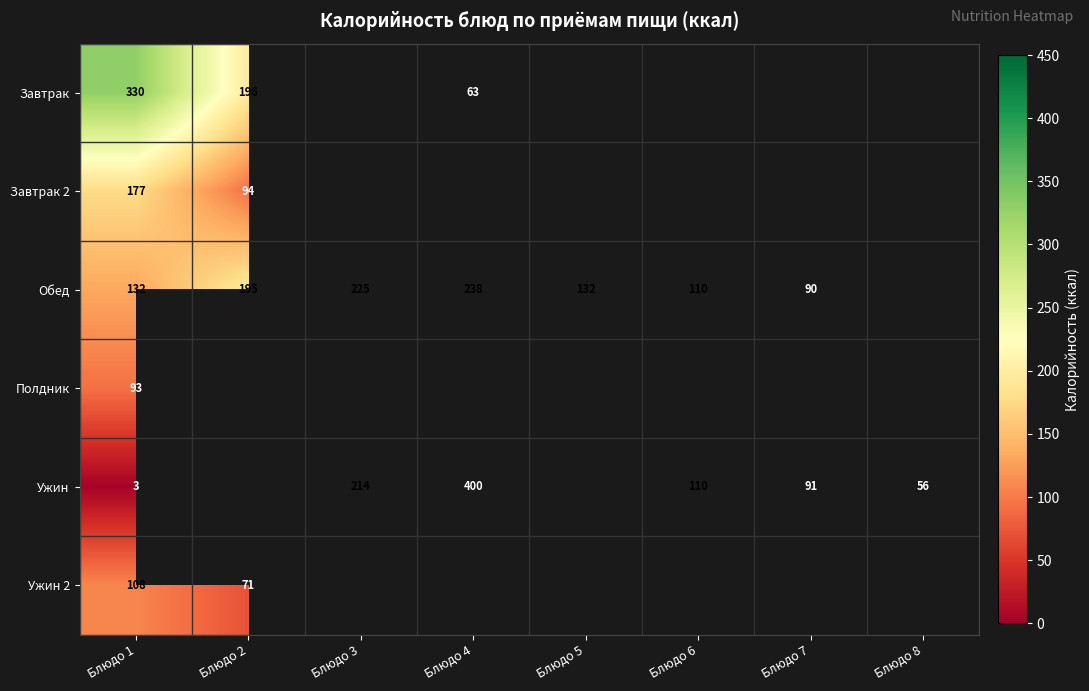

True or false: Ужин has a value of 683 at Блюдо 4.

False